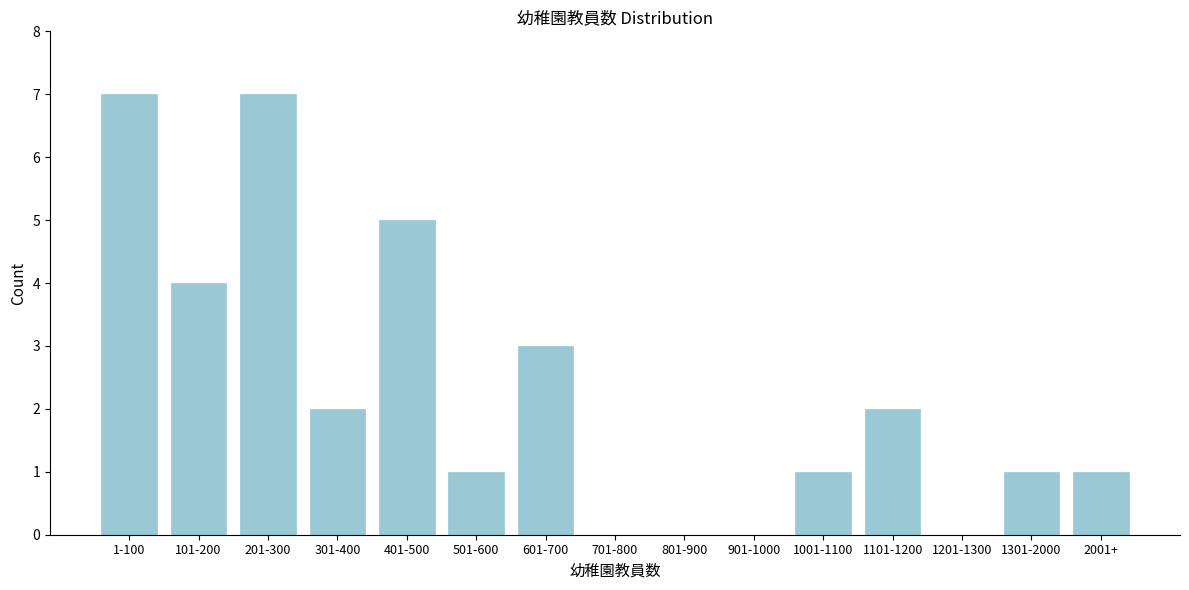

Reading left to right, extract all data points from this chart.

1-100=7	101-200=4	201-300=7	301-400=2	401-500=5	501-600=1	601-700=3	701-800=0	801-900=0	901-1000=0	1001-1100=1	1101-1200=2	1201-1300=0	1301-2000=1	2001+=1